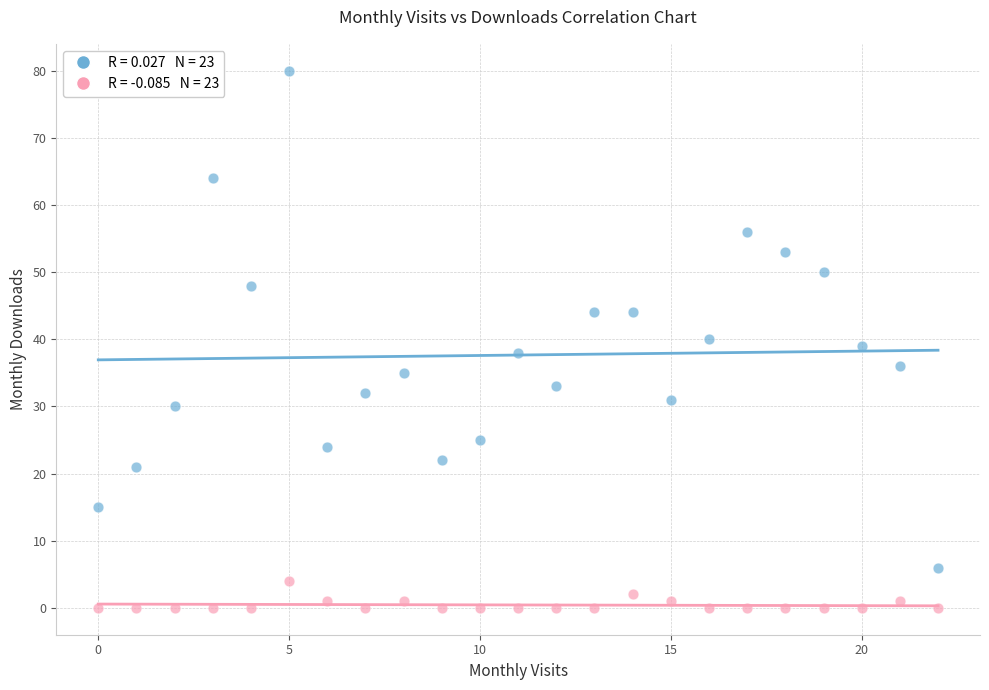

Across all data points, what is the range of Y values (max minus min)?

80